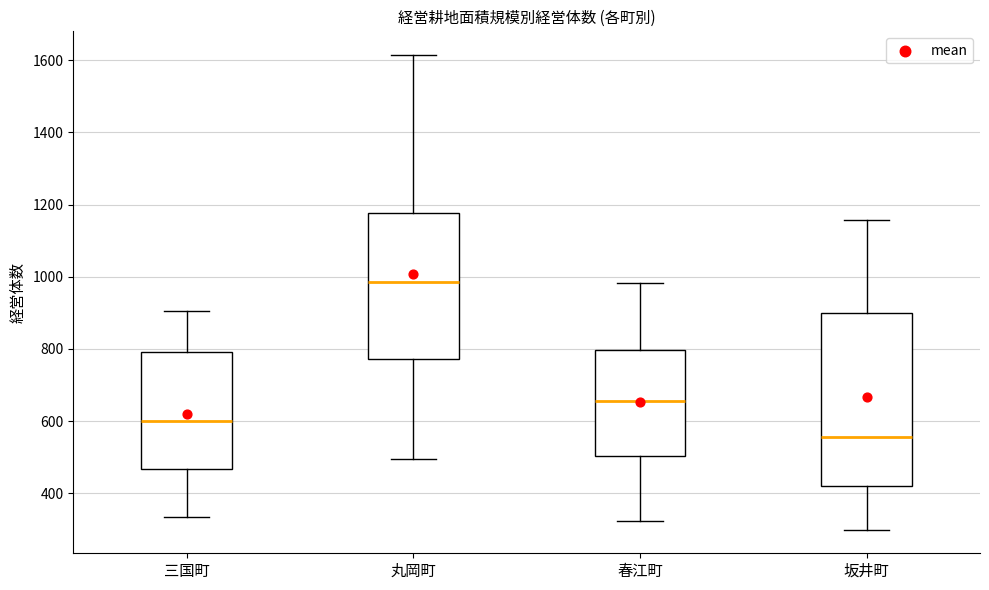

Reading left to right, read every box against the y-axis: the position of its median line, the range the box covers, and the ends of its whiskers. The values are not printed on the chart, so give them approximately, as read against the axis.

三国町: median 600, box 460 to 800, whiskers 340 to 900
丸岡町: median 980, box 780 to 1180, whiskers 500 to 1620
春江町: median 660, box 500 to 800, whiskers 320 to 980
坂井町: median 560, box 420 to 900, whiskers 300 to 1160